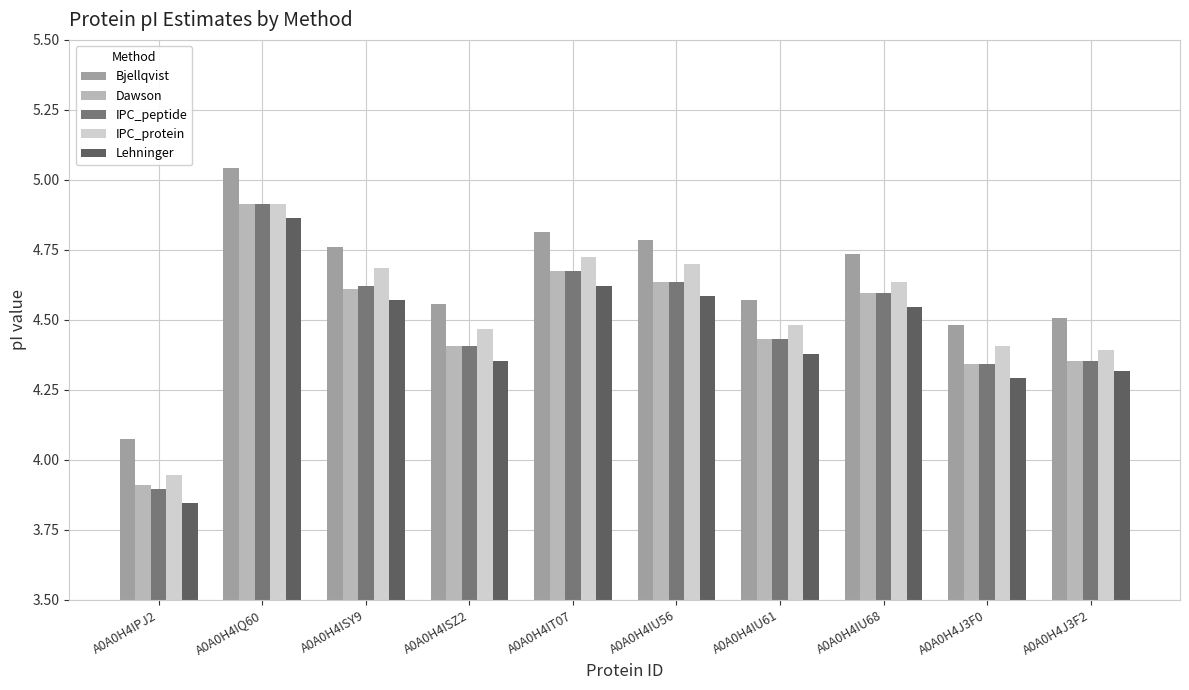

What is the label of the 10th bar from the right?

A0A0H4IPJ2